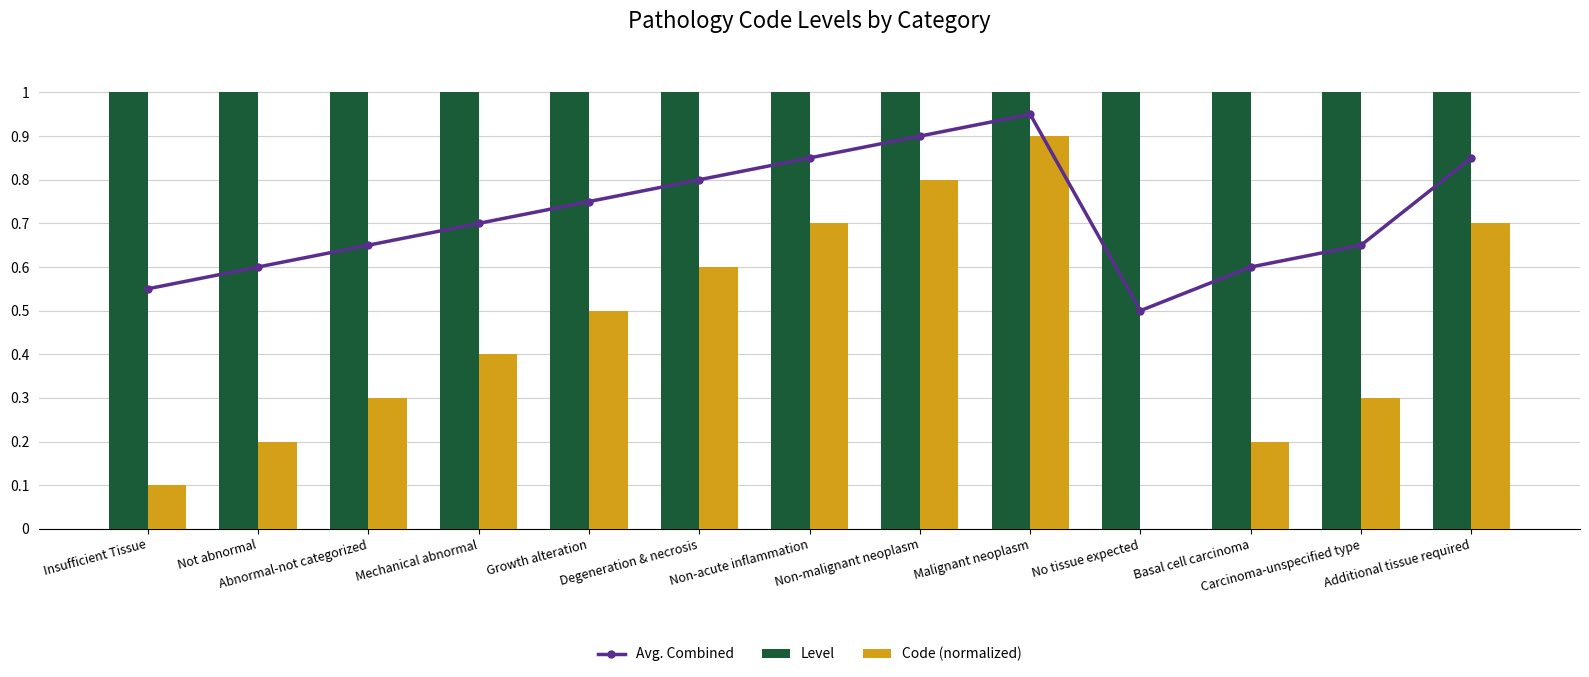

Which series changed the most between Growth alteration and Non-acute inflammation?

Code (normalized)